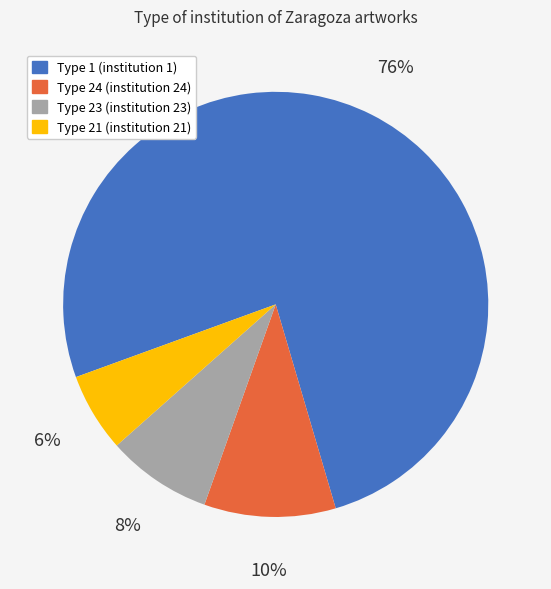

Does any single category account for the majority?

Yes